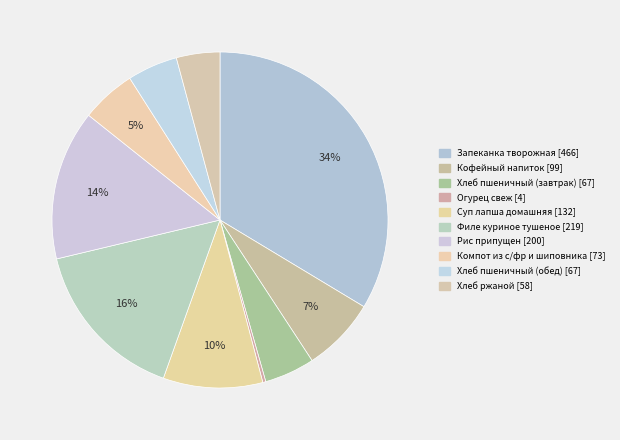

Rank the categories by value from lowest to highest.

Огурец свеж, Хлеб ржаной, Хлеб пшеничный (завтрак), Хлеб пшеничный (обед), Компот из с/фр и шиповника, Кофейный напиток, Суп лапша домашняя, Рис припущен, Филе куриное тушеное, Запеканка творожная